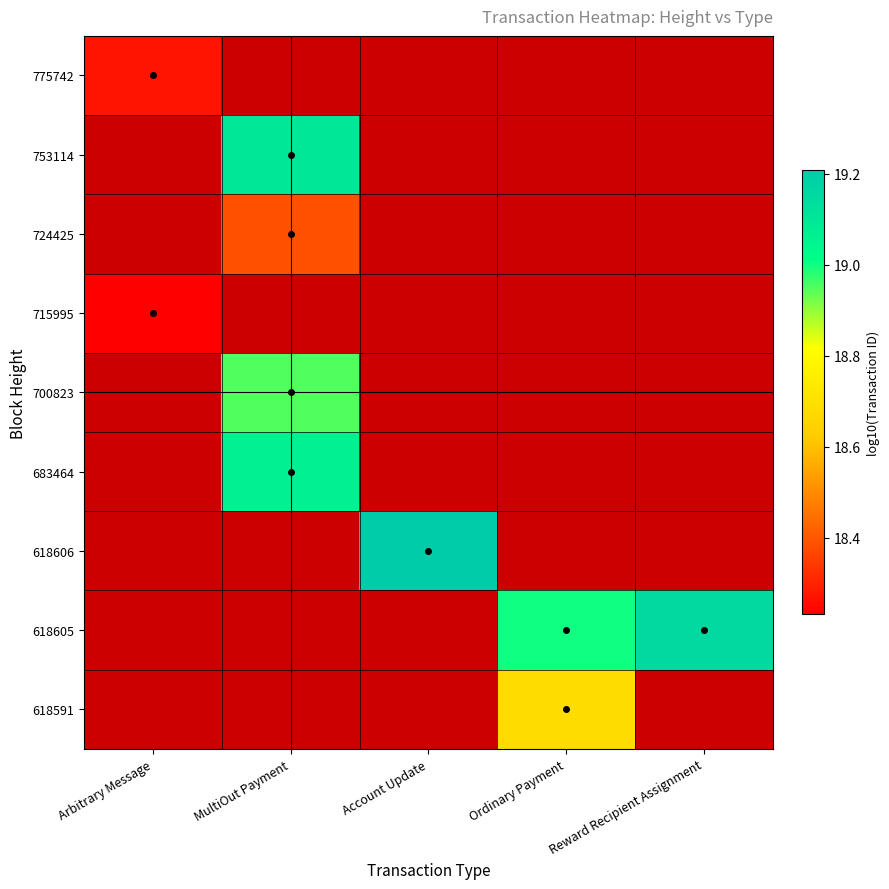

At which label does 700823 reach its minimum?

Arbitrary Message